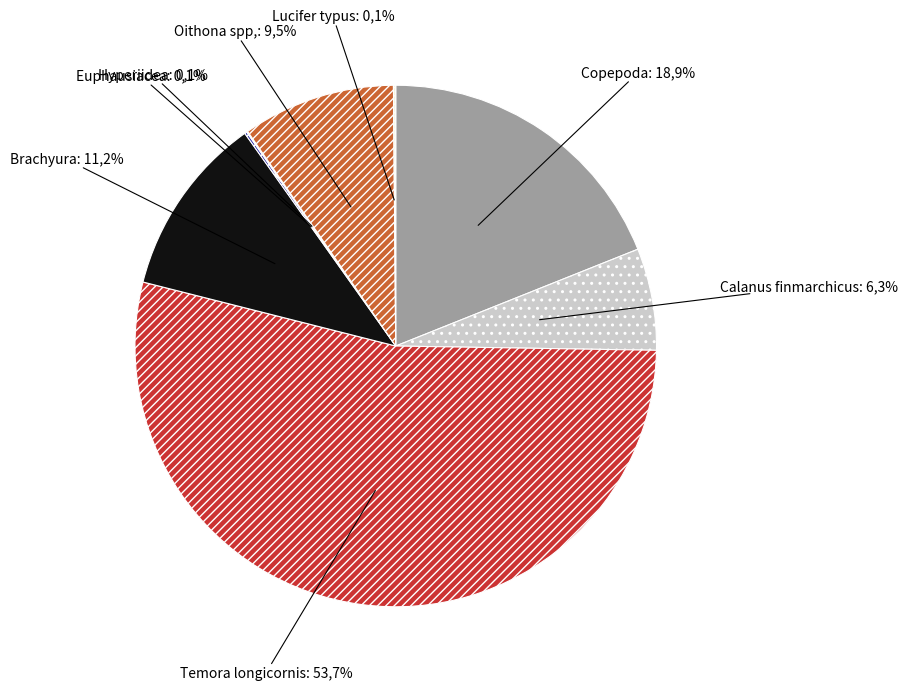

To the nearest percent, what is the difference between the largest and smallest slice percentages?

54%